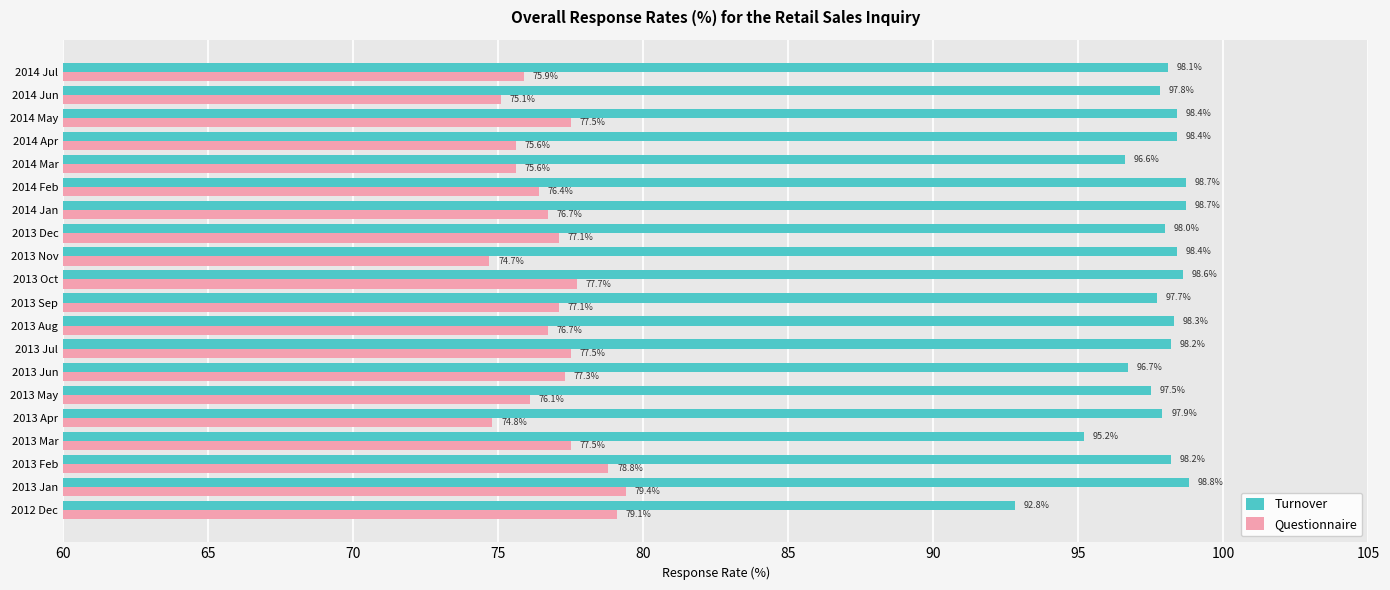

What value does the Turnover series have at 2014 Apr?

98.4